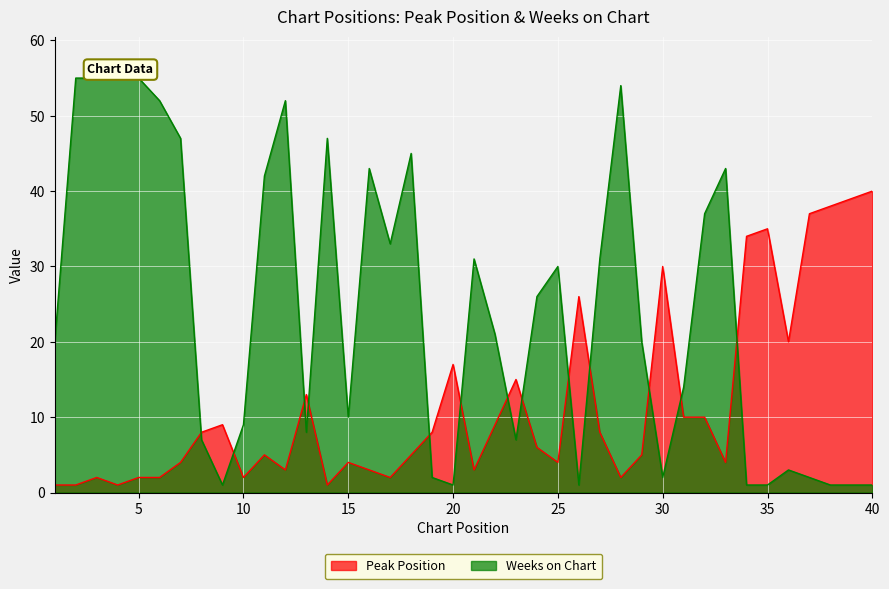

Between 8 and 33, which series saw the biggest shift?

Weeks on Chart